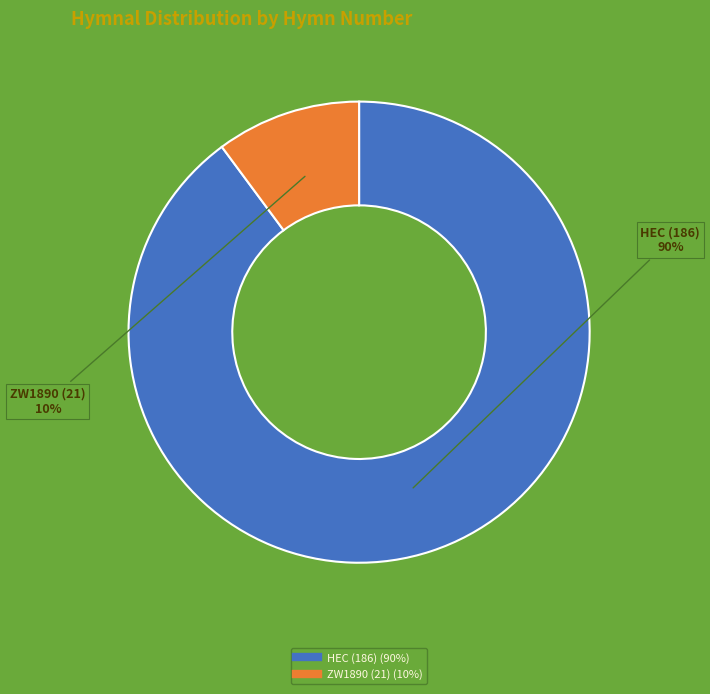

How many segments does this pie chart have?

2